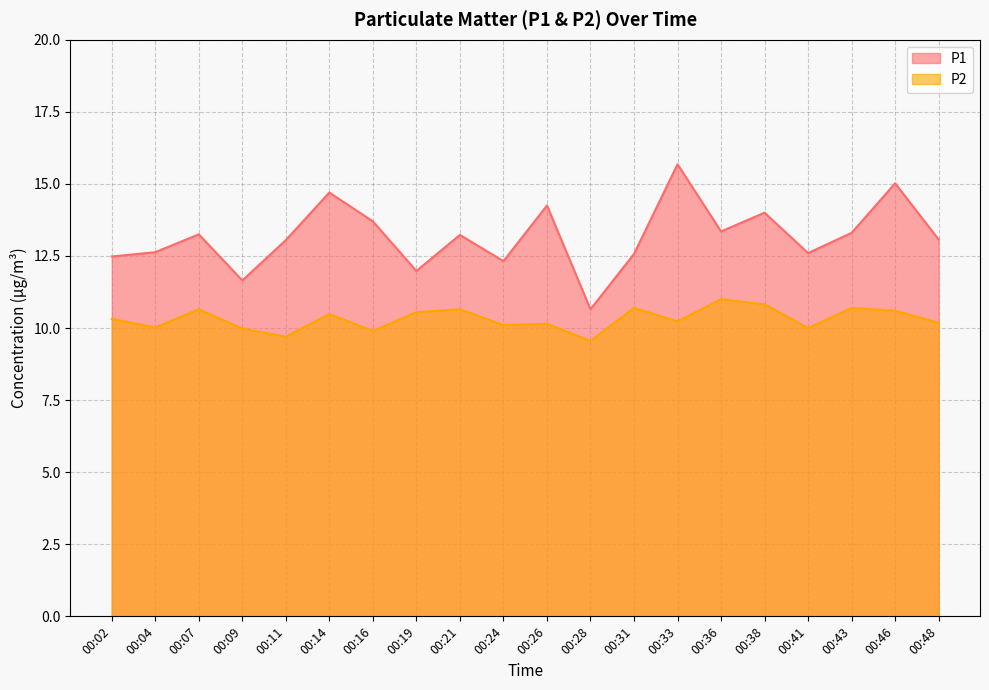

Reading left to right, extract all data points from this chart.

P1: 00:02=12.5	00:04=12.6	00:07=13.2	00:09=11.7	00:11=13.1	00:14=14.7	00:16=13.7	00:19=12.0	00:21=13.2	00:24=12.3	00:26=14.2	00:28=10.7	00:31=12.6	00:33=15.7	00:36=13.3	00:38=14.0	00:41=12.6	00:43=13.3	00:46=15.0	00:48=13.1
P2: 00:02=10.3	00:04=10.0	00:07=10.7	00:09=10.0	00:11=9.7	00:14=10.5	00:16=9.9	00:19=10.6	00:21=10.7	00:24=10.1	00:26=10.2	00:28=9.6	00:31=10.7	00:33=10.2	00:36=11.0	00:38=10.8	00:41=10.0	00:43=10.7	00:46=10.6	00:48=10.2